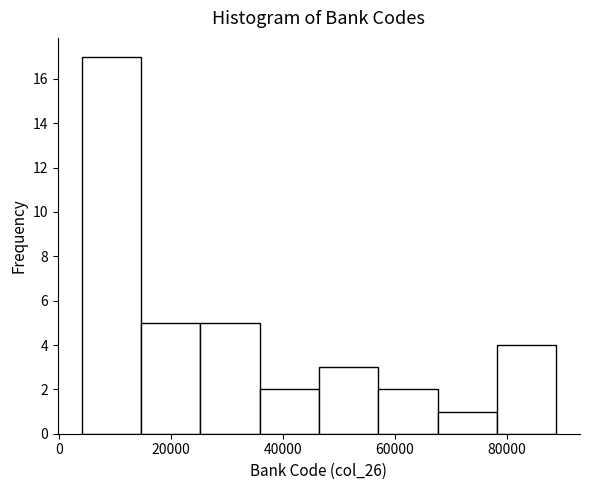

How tall is the bar that spans 36000 to 46000 on the x-axis? Neither the bar edges nor the heights are printed on the chart, so give them approximately, as read against the axes.

2